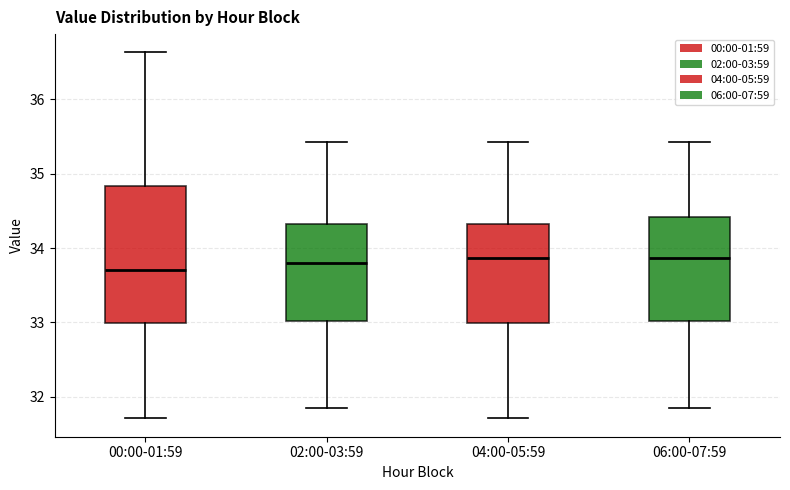

Reading left to right, transcribe this box plot: for each box, give where its median line is, the range the box spans, and where its two whiskers end, as read against the y-axis. The values are not printed on the chart, so give them approximately, as read against the axis.

00:00-01:59: median 33.7, box 33.0 to 34.8, whiskers 31.7 to 36.6
02:00-03:59: median 33.8, box 33.0 to 34.3, whiskers 31.9 to 35.4
04:00-05:59: median 33.9, box 33.0 to 34.3, whiskers 31.7 to 35.4
06:00-07:59: median 33.9, box 33.0 to 34.4, whiskers 31.9 to 35.4